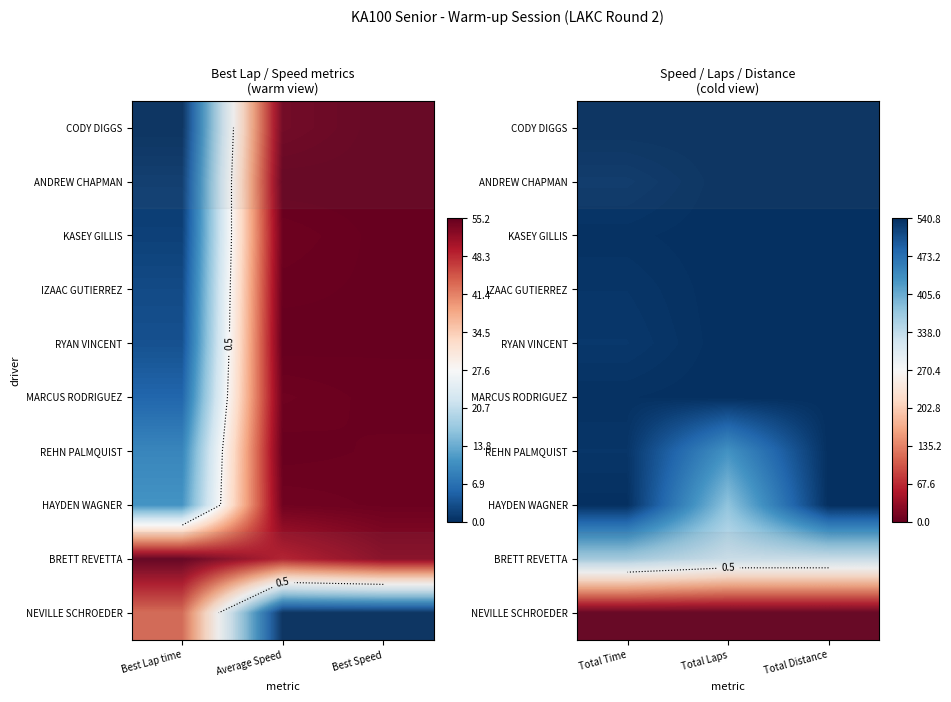

Rank the series by their maximum value, from lowest to highest.

NEVILLE SCHROEDER, BRETT REVETTA, CODY DIGGS, ANDREW CHAPMAN, KASEY GILLIS, IZAAC GUTIERREZ, RYAN VINCENT, MARCUS RODRIGUEZ, REHN PALMQUIST, HAYDEN WAGNER